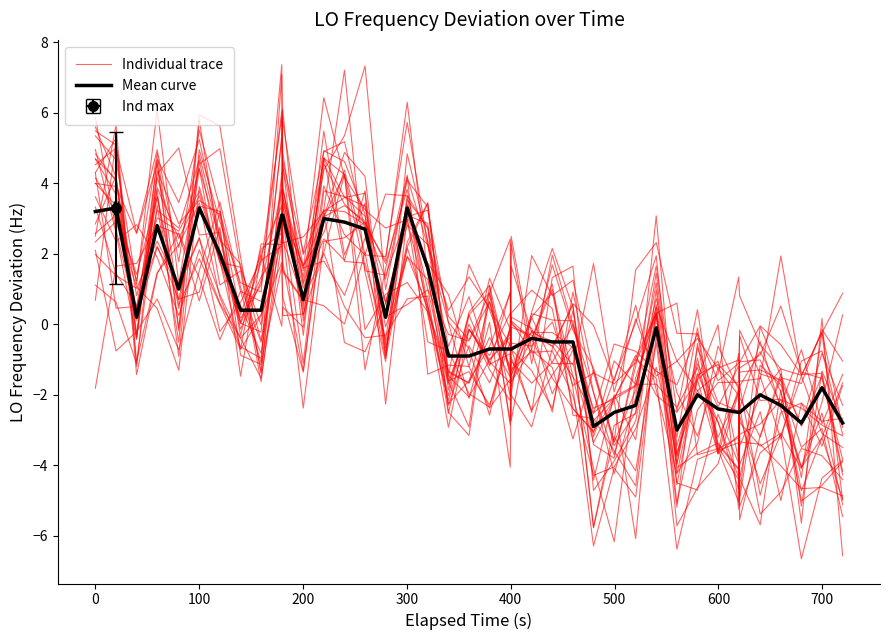

Which series has the largest total across all categories?

Mean curve